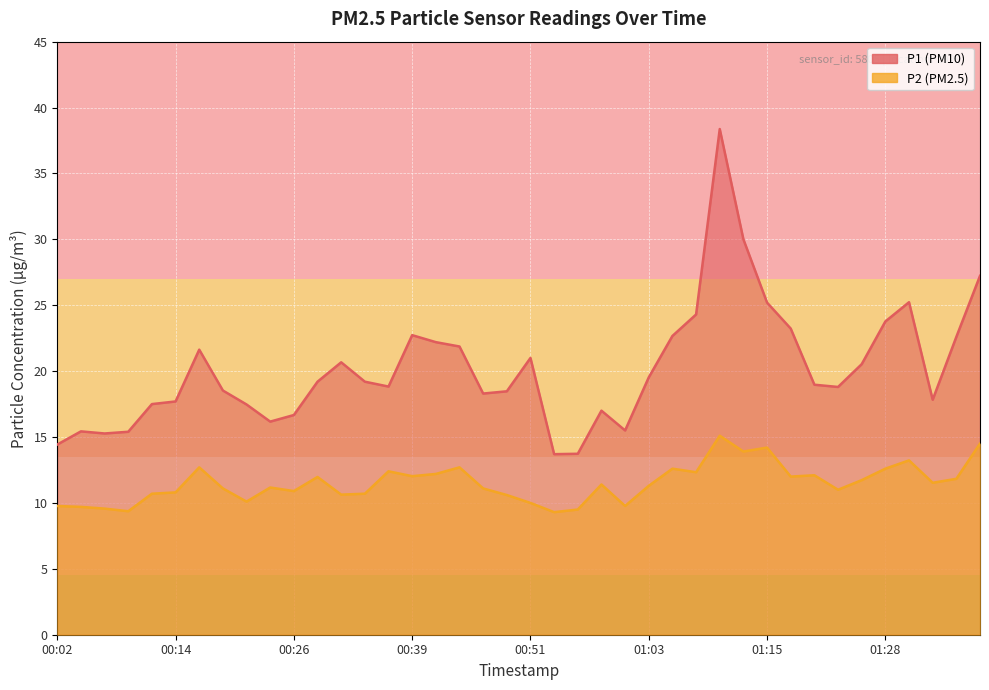

Which series changed the most between 00:26 and 00:51?

P1